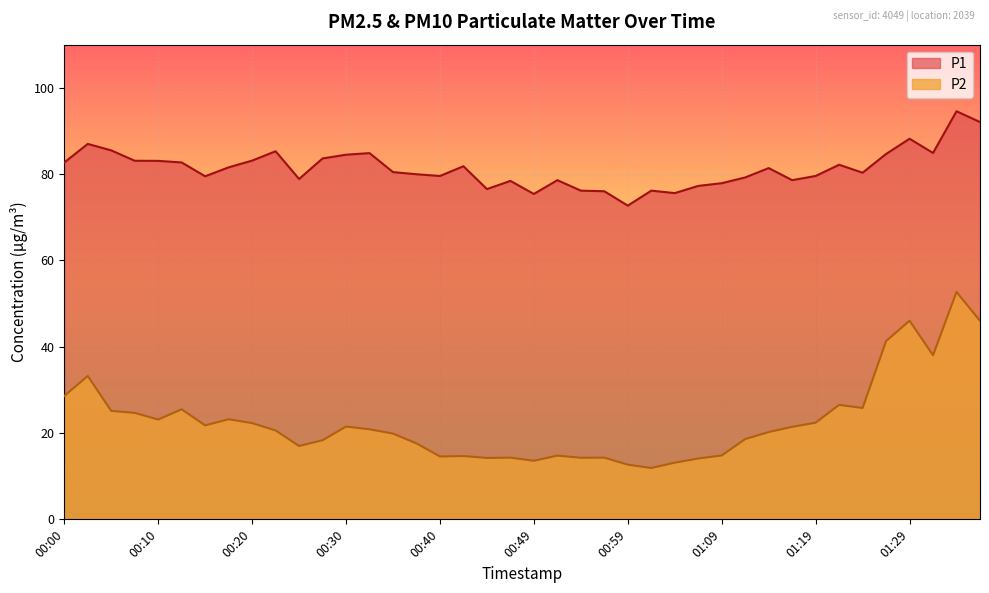

True or false: P1 and P2 intersect in this chart.

False